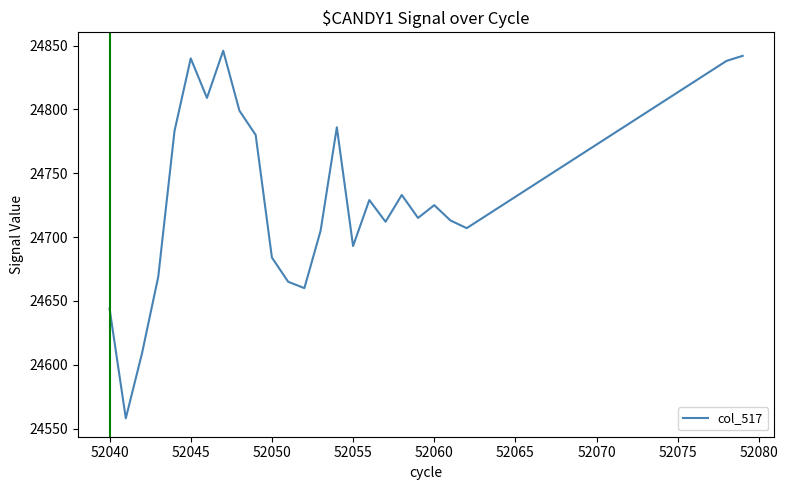

What is the difference between the maximum and minimum values?

288